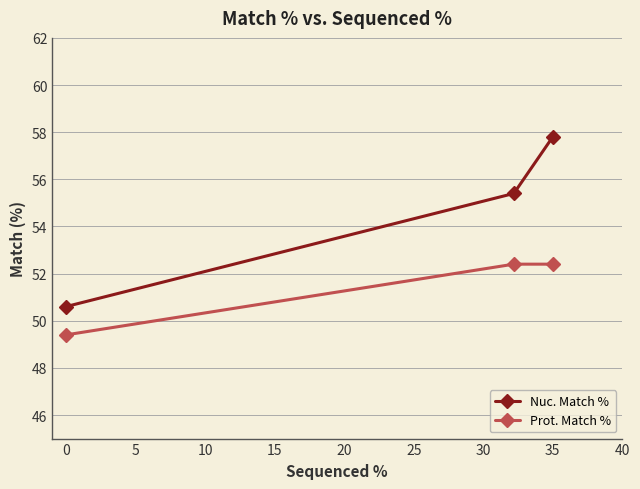

Which series has the largest total across all categories?

Nuc. Match %